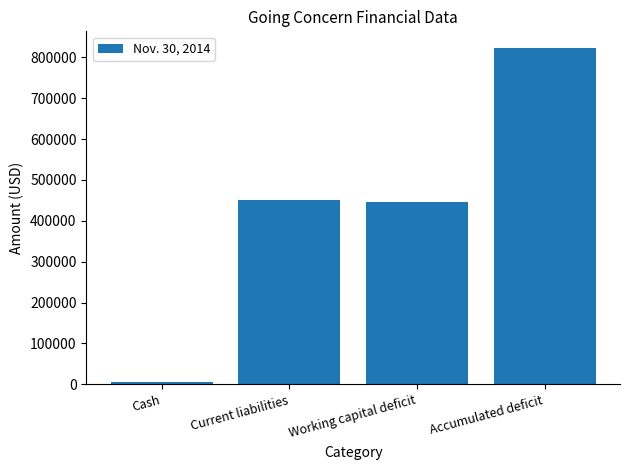

What is the difference between the second highest and second lowest values?

4988